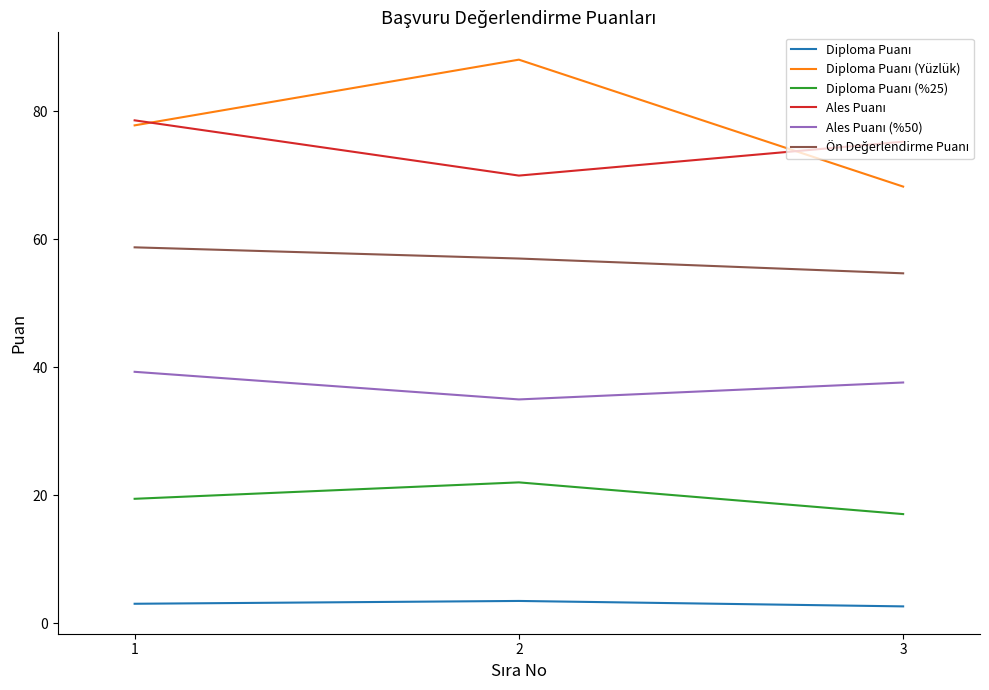

What is the total value across all series at 3?

255.6